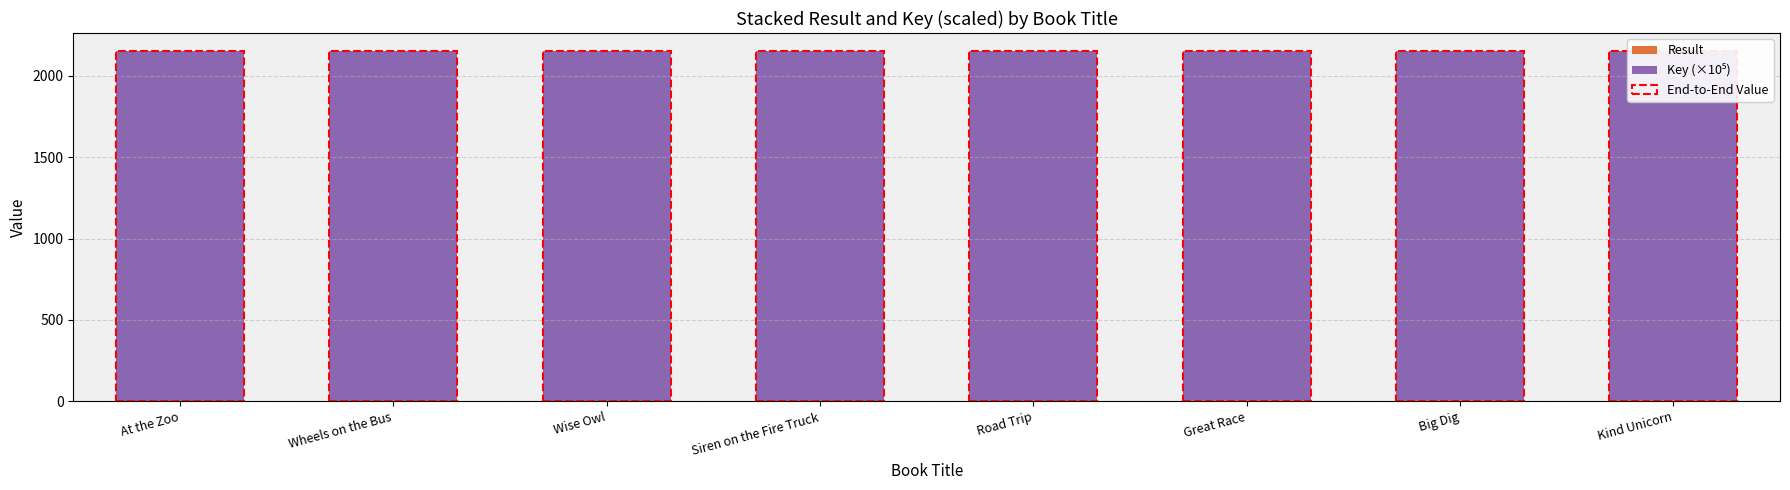

How many series are shown in this chart?

2